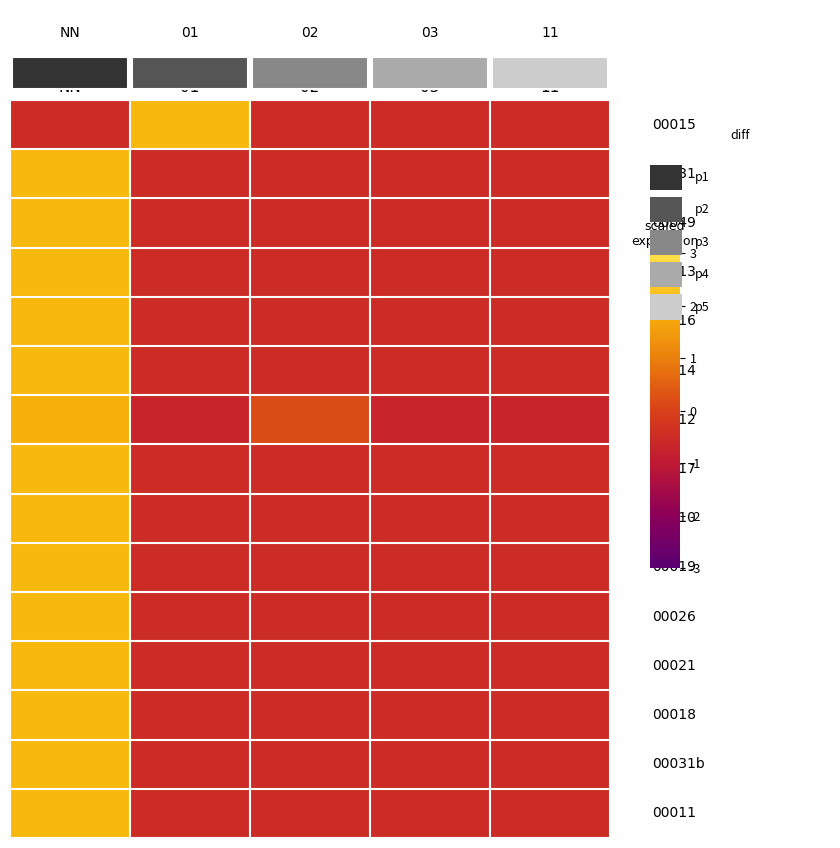

How many series are shown in this chart?

15